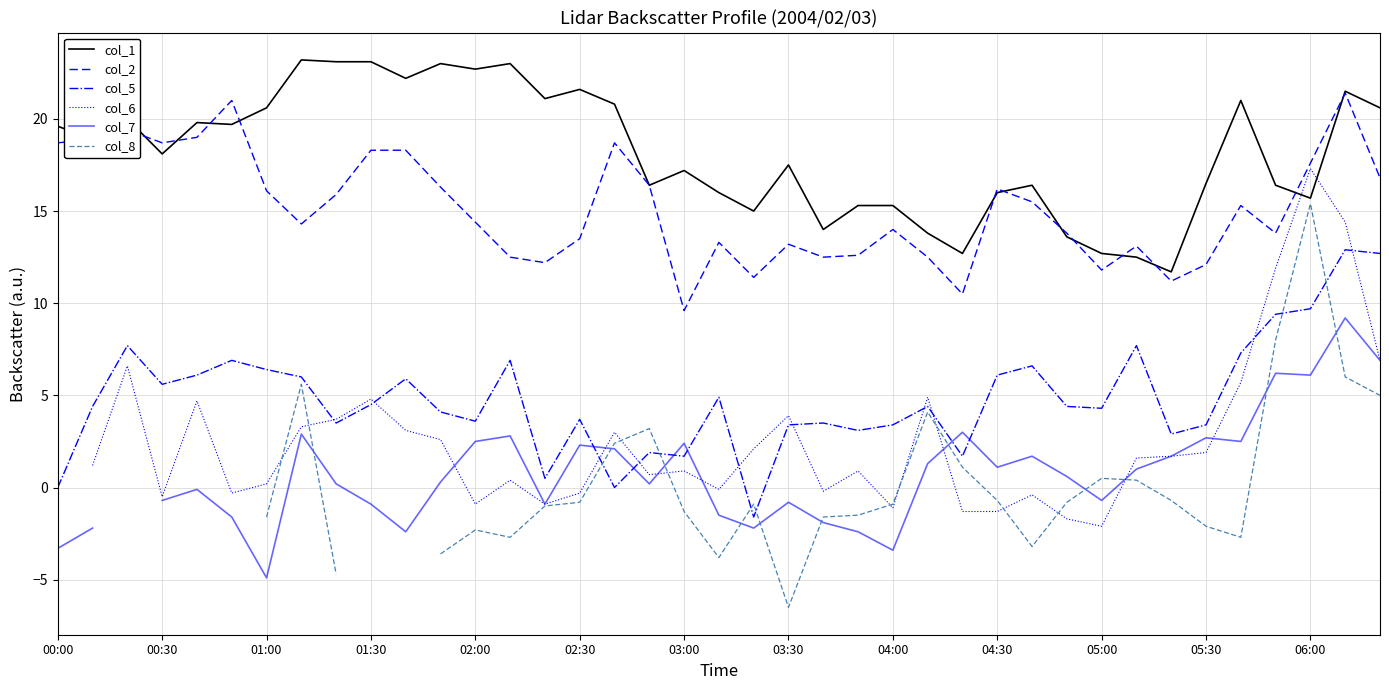

The value of col_1 at 00:30 is 18.1. True or false?

True